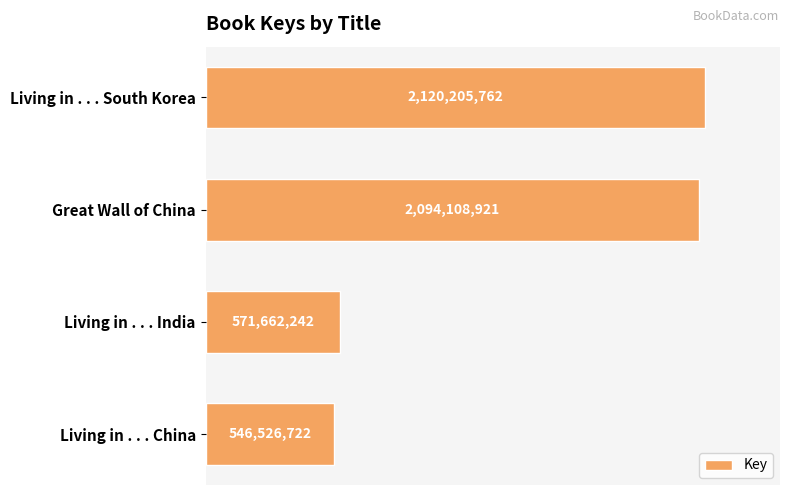

What is the average value?

1333125912